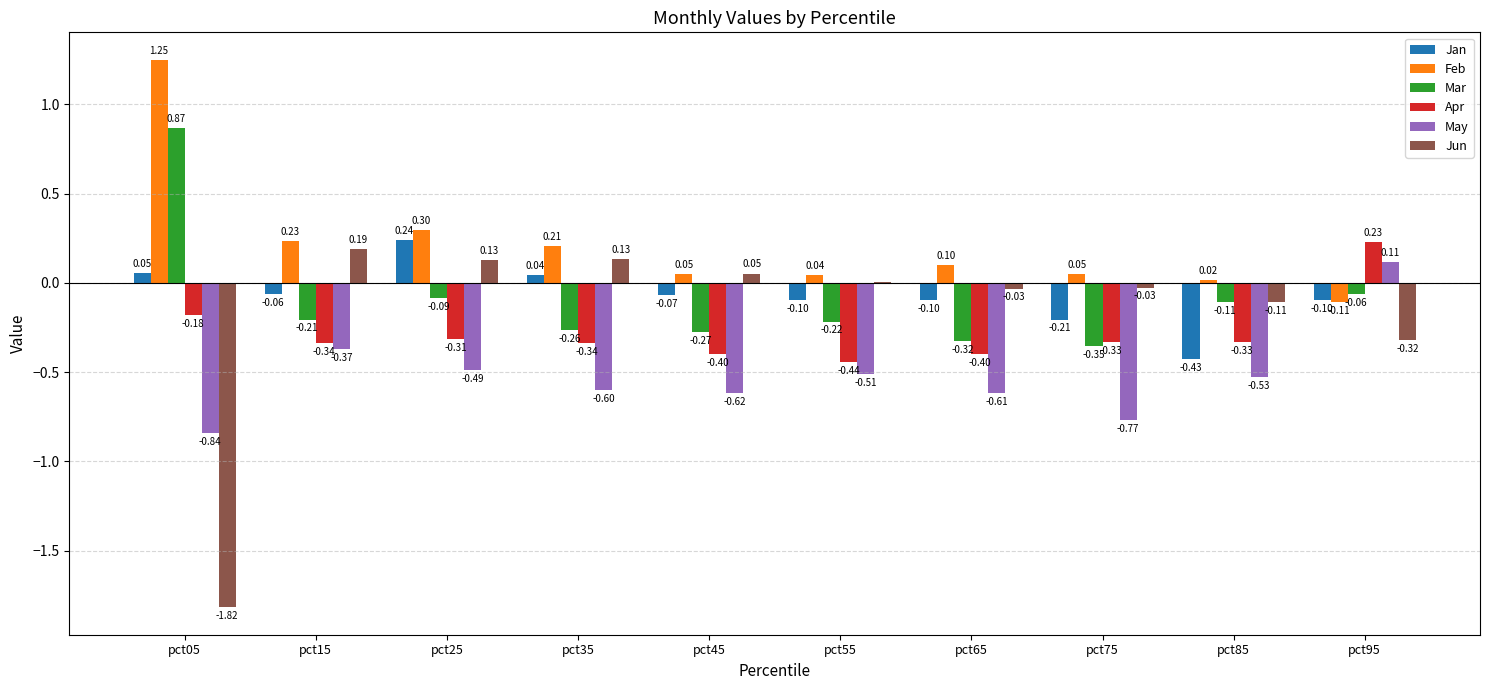

Are the bars grouped side by side (vs. stacked)?

Yes